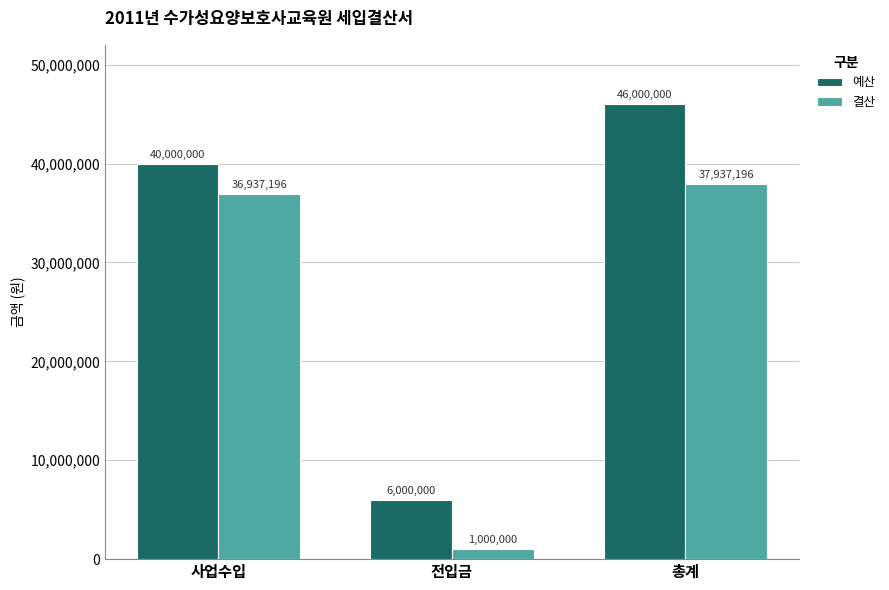

At which category is the sum across all series the highest?

총계